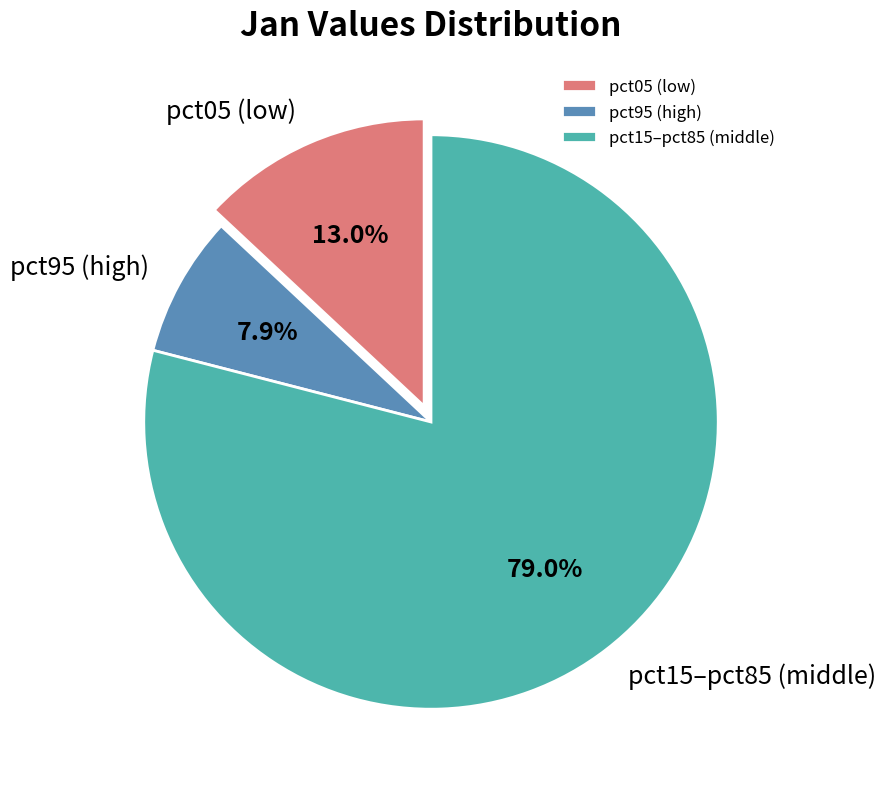

To the nearest percent, what is the difference between the largest and smallest slice percentages?

71%